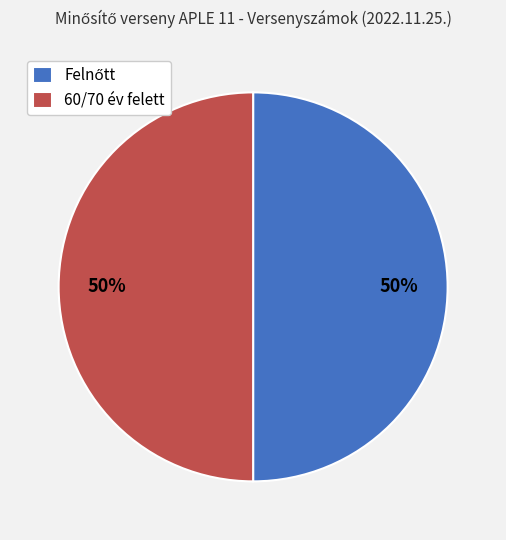

The 60/70 év felett slice represents 50% of the pie. True or false?

True